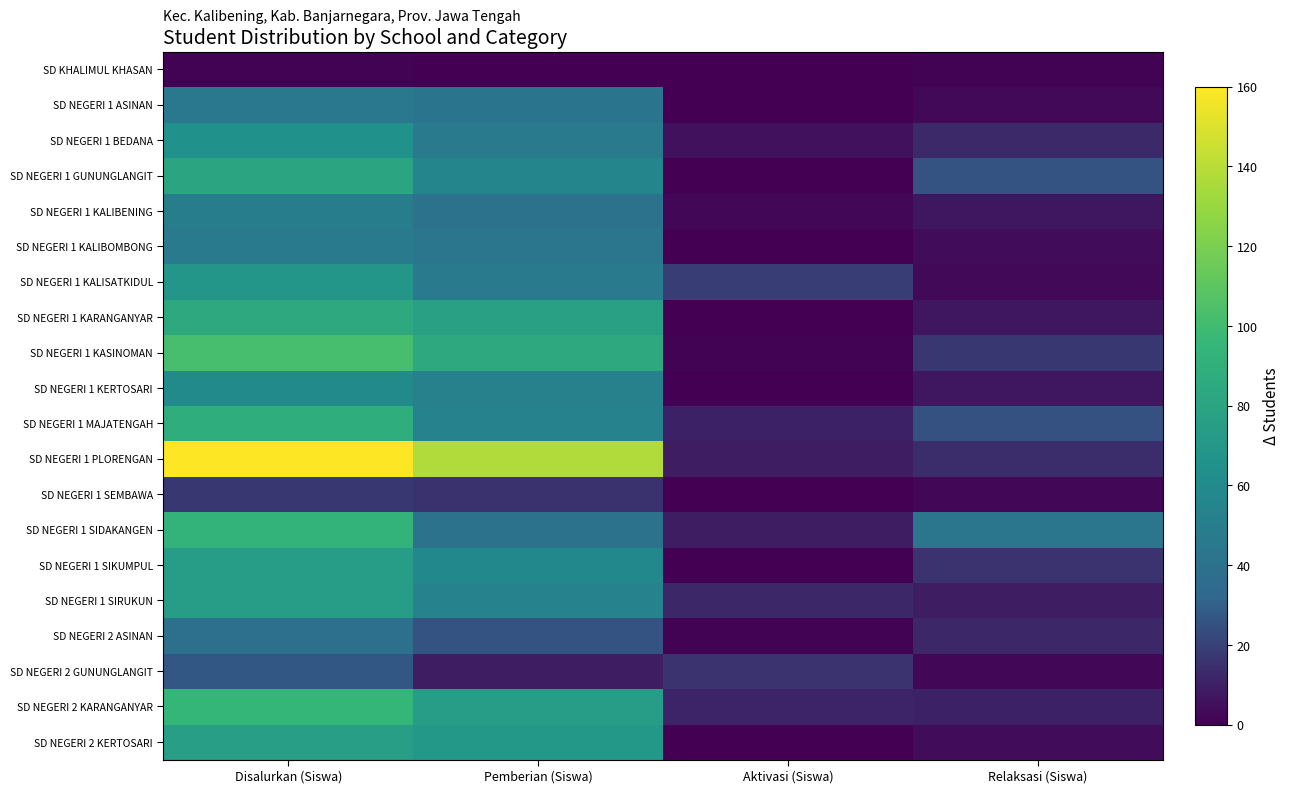

List the series in order of their peak value, highest first.

SD NEGERI 1 PLORENGAN, SD NEGERI 1 KASINOMAN, SD NEGERI 2 KARANGANYAR, SD NEGERI 1 SIDAKANGEN, SD NEGERI 1 MAJATENGAH, SD NEGERI 1 KARANGANYAR, SD NEGERI 1 GUNUNGLANGIT, SD NEGERI 2 KERTOSARI, SD NEGERI 1 SIKUMPUL, SD NEGERI 1 SIRUKUN, SD NEGERI 1 KALISATKIDUL, SD NEGERI 1 BEDANA, SD NEGERI 1 KERTOSARI, SD NEGERI 1 KALIBENING, SD NEGERI 1 KALIBOMBONG, SD NEGERI 1 ASINAN, SD NEGERI 2 ASINAN, SD NEGERI 2 GUNUNGLANGIT, SD NEGERI 1 SEMBAWA, SD KHALIMUL KHASAN